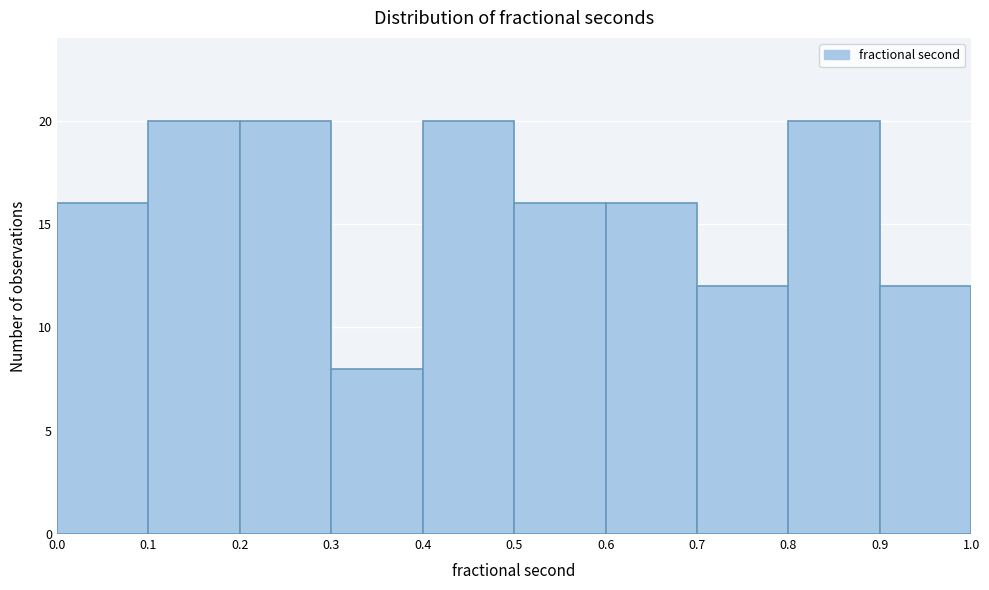

Reading left to right, list every bar in this chart as the range it spans on the x-axis followed by its height. The values are not printed on the chart, so give them approximately, as read against the axis.

0.0 to 0.1: 16
0.1 to 0.2: 20
0.2 to 0.3: 20
0.3 to 0.4: 8
0.4 to 0.5: 20
0.5 to 0.6: 16
0.6 to 0.7: 16
0.7 to 0.8: 12
0.8 to 0.9: 20
0.9 to 1.0: 12